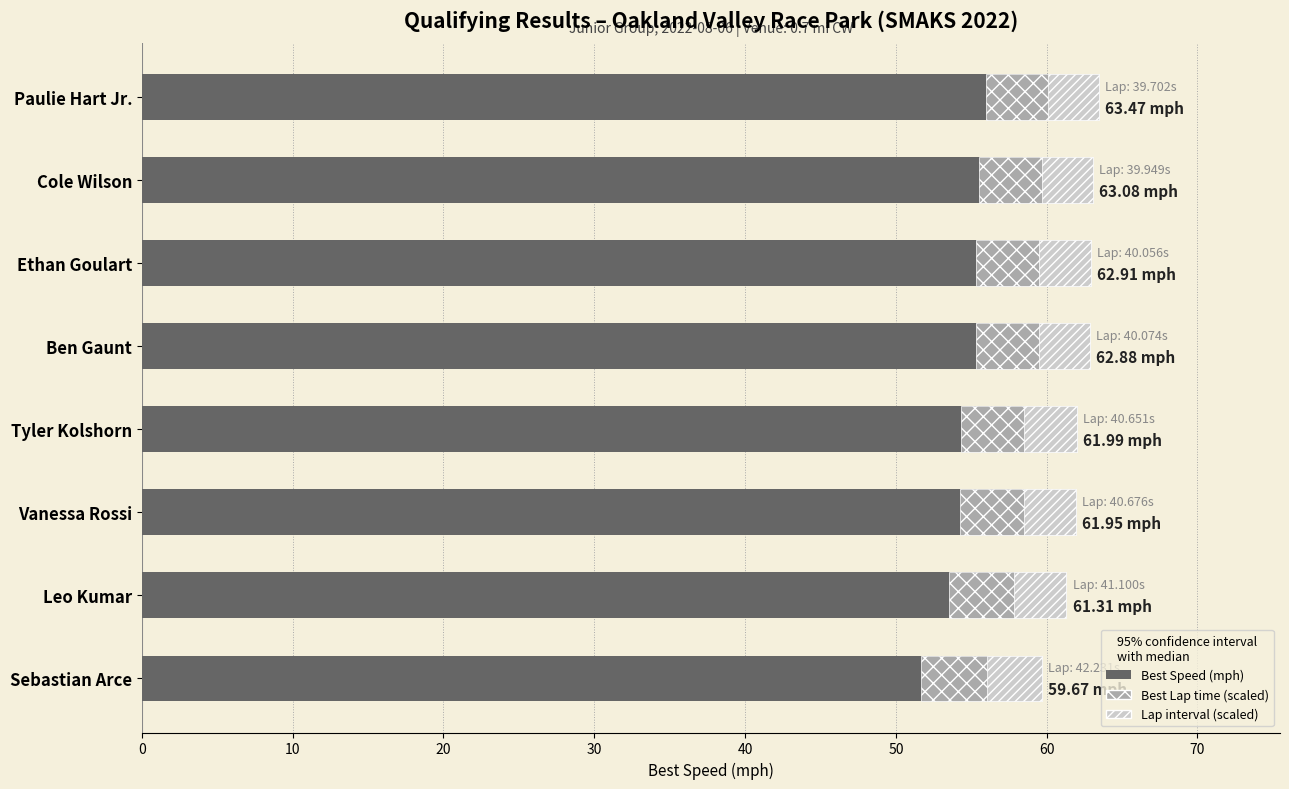

What is the difference between the Best Speed (mph) values at Tyler Kolshorn and Ben Gaunt?

0.9